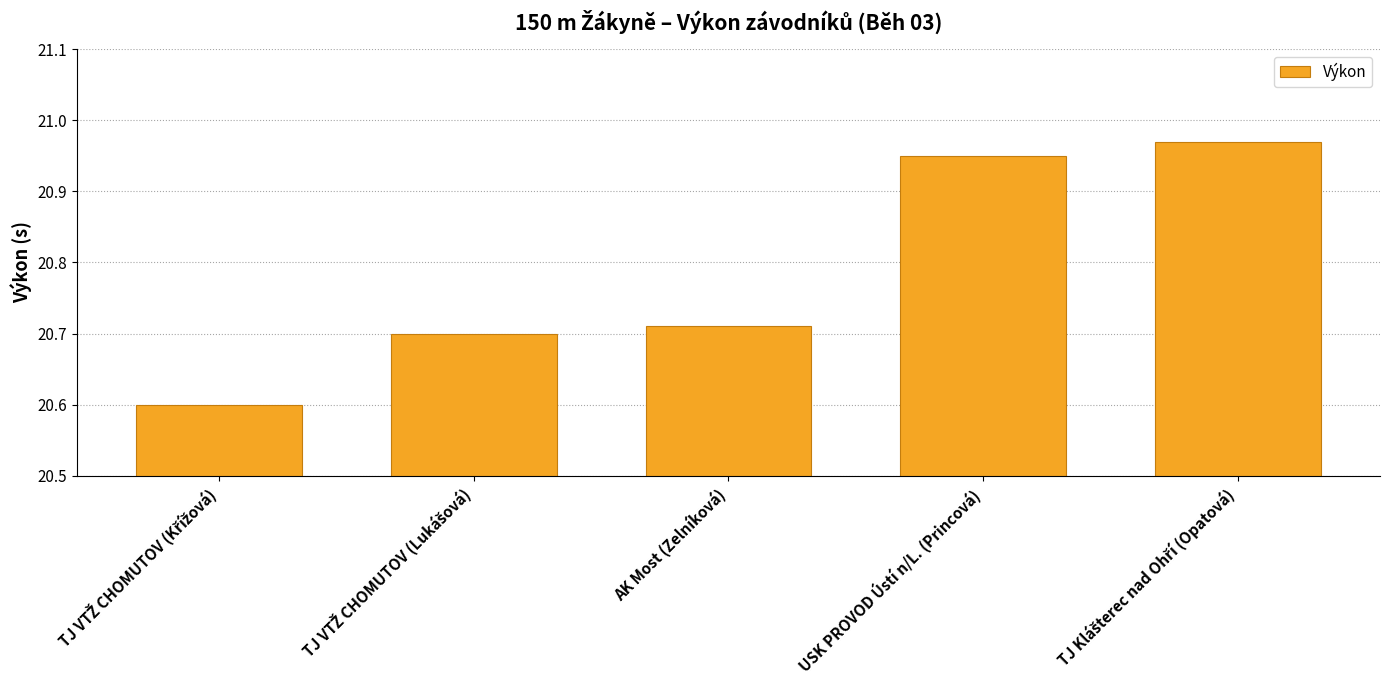

Is it true that the value at USK PROVOD Ústí n/L. (Princová) is 29.5?

False